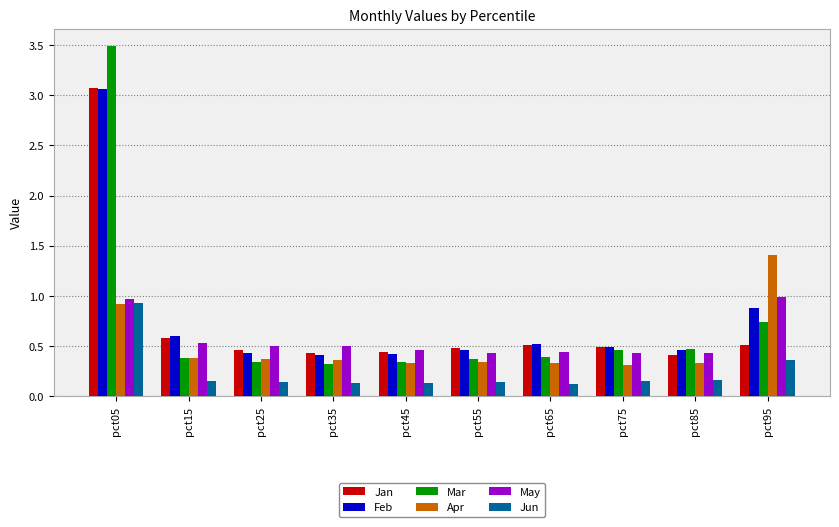

What are all the series names shown in the legend?

Jan, Feb, Mar, Apr, May, Jun